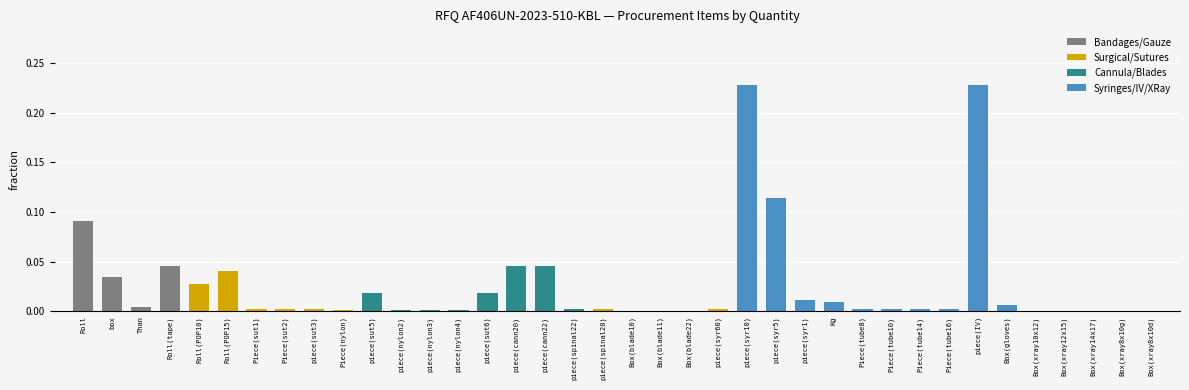

What is the sum of all values?

1.0